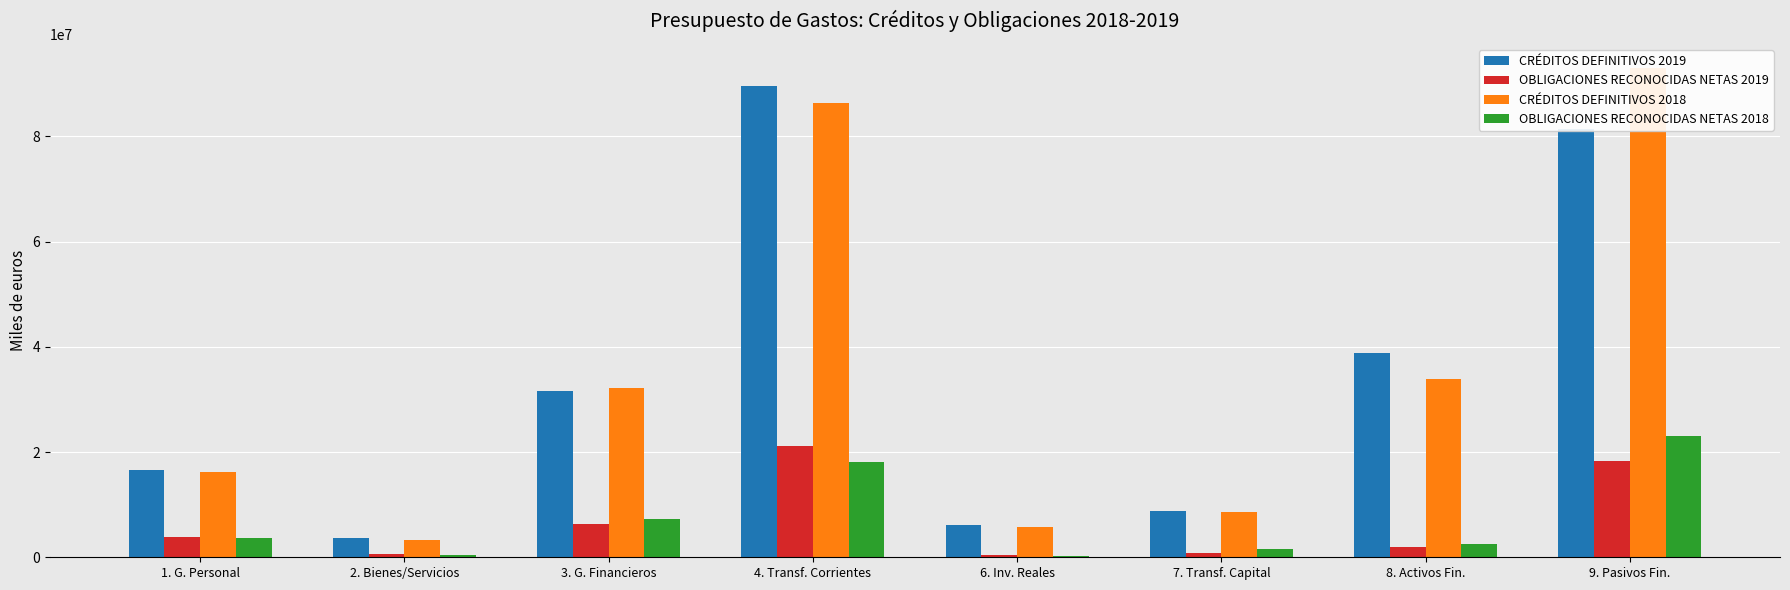

Is the value of CRÉDITOS DEFINITIVOS 2018 at 7. Transf. Capital greater than the value of OBLIGACIONES RECONOCIDAS NETAS 2019 at 7. Transf. Capital?

Yes